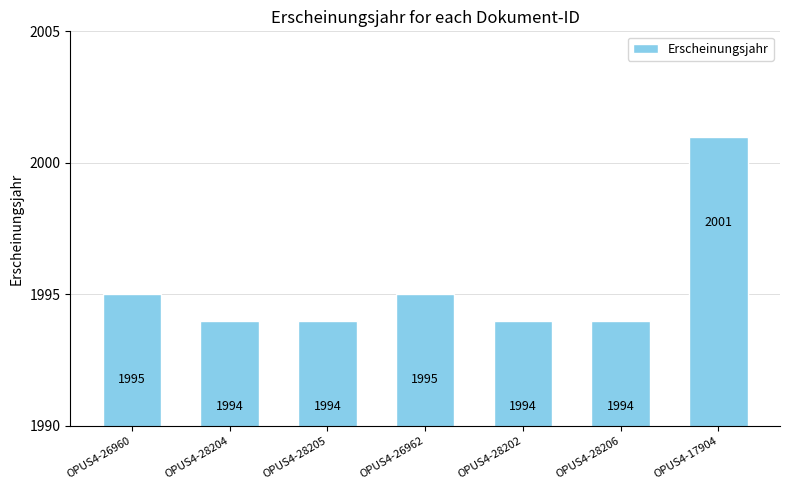

What value does the data have at OPUS4-28202?

1994